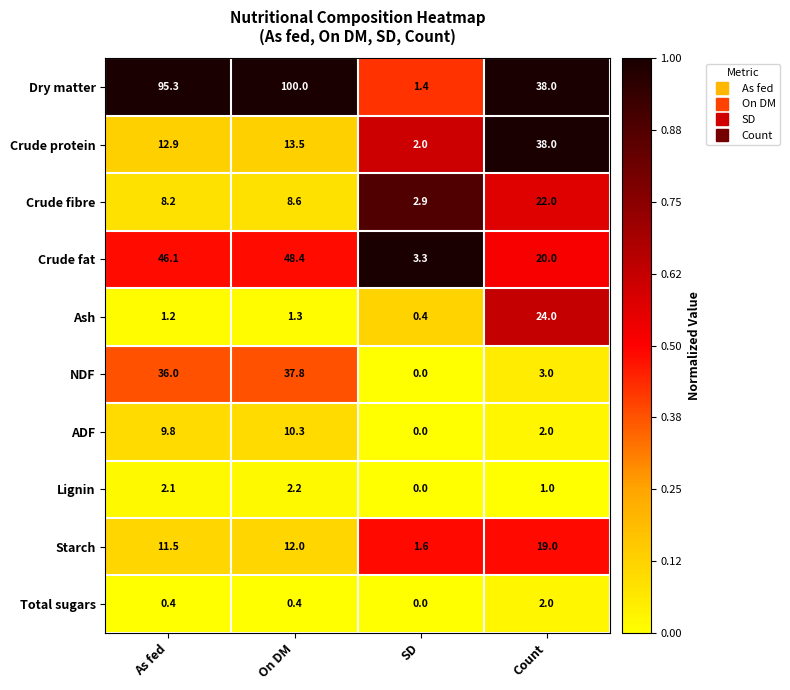

Between As fed and Count, which series saw the biggest shift?

Dry matter